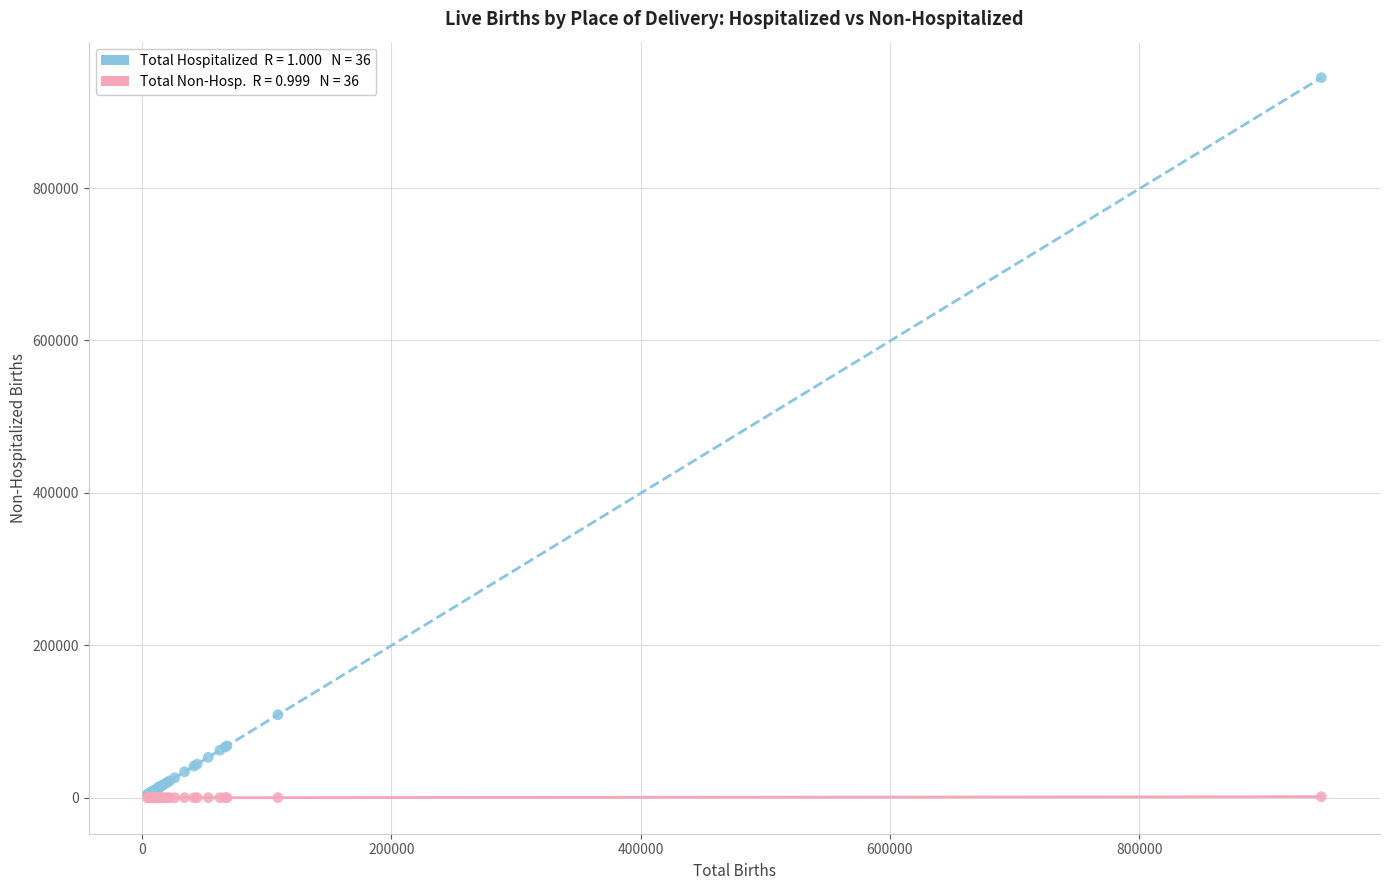

Across all series, what Y value is closest to 472403?

108842